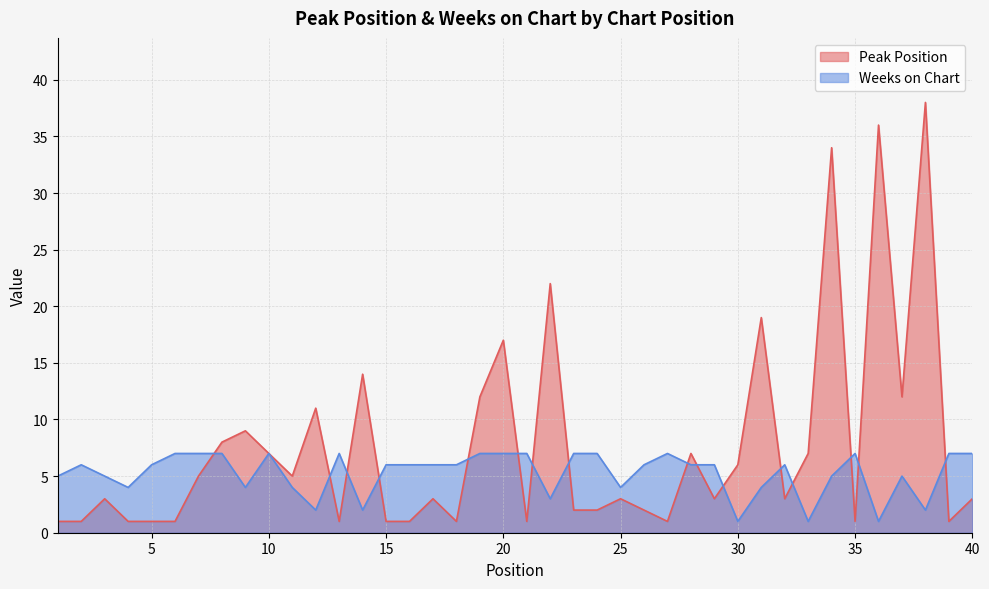

Does the chart have visible grid lines?

Yes